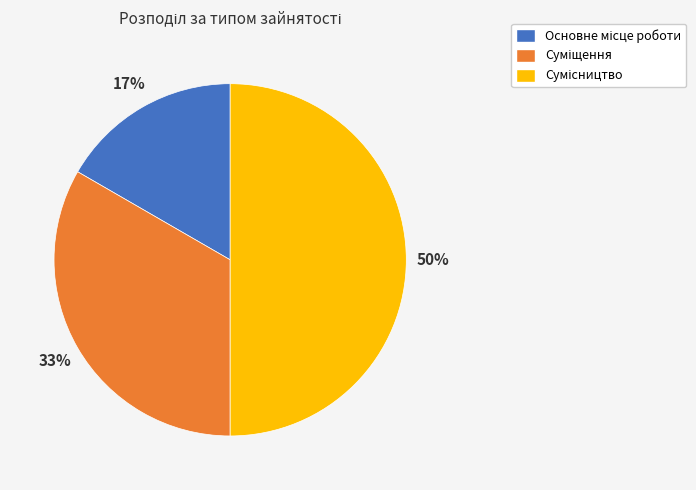

To the nearest percent, what is the difference between the largest and smallest slice percentages?

33%